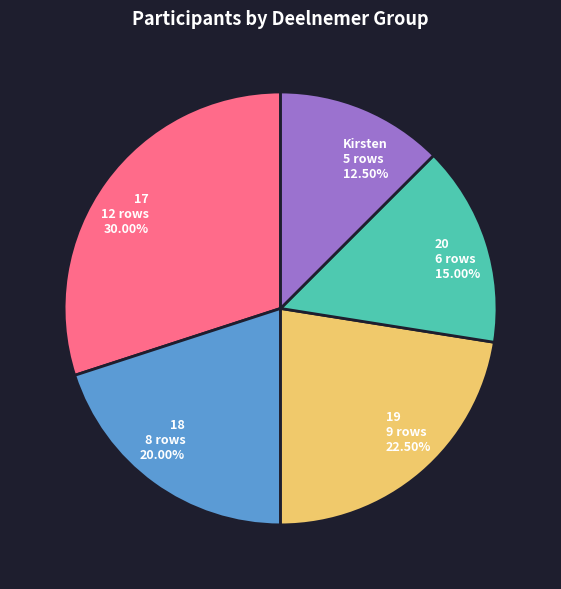

Is the sum of Kirsten and 20 greater than half?

No